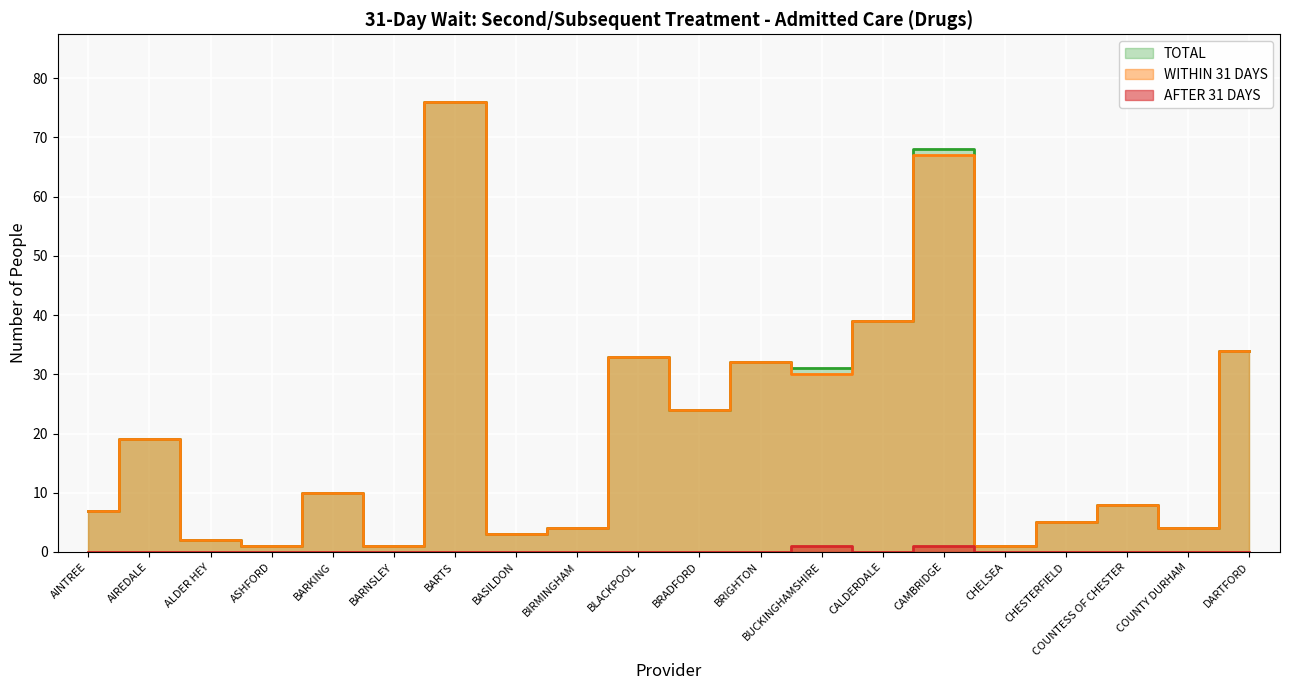

True or false: WITHIN 31 DAYS and AFTER 31 DAYS cross at least once.

False